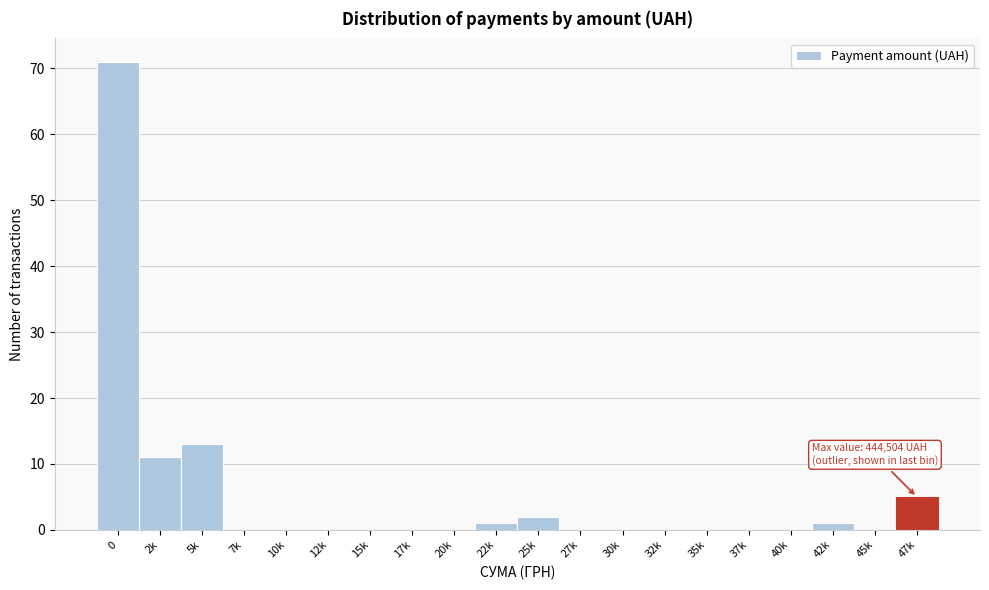

Reading right to left, transcribe all the data shown in this chart.

47k=5	45k=0	42k=1	40k=0	37k=0	35k=0	32k=0	30k=0	27k=0	25k=2	22k=1	20k=0	17k=0	15k=0	12k=0	10k=0	7k=0	5k=13	2k=11	0=71